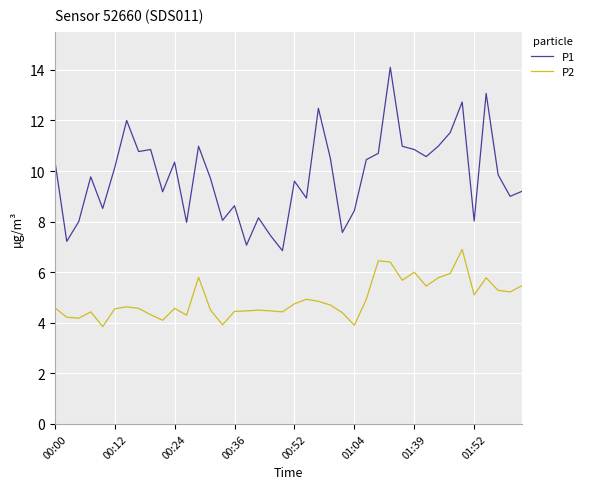

How many lines are shown in the chart?

2